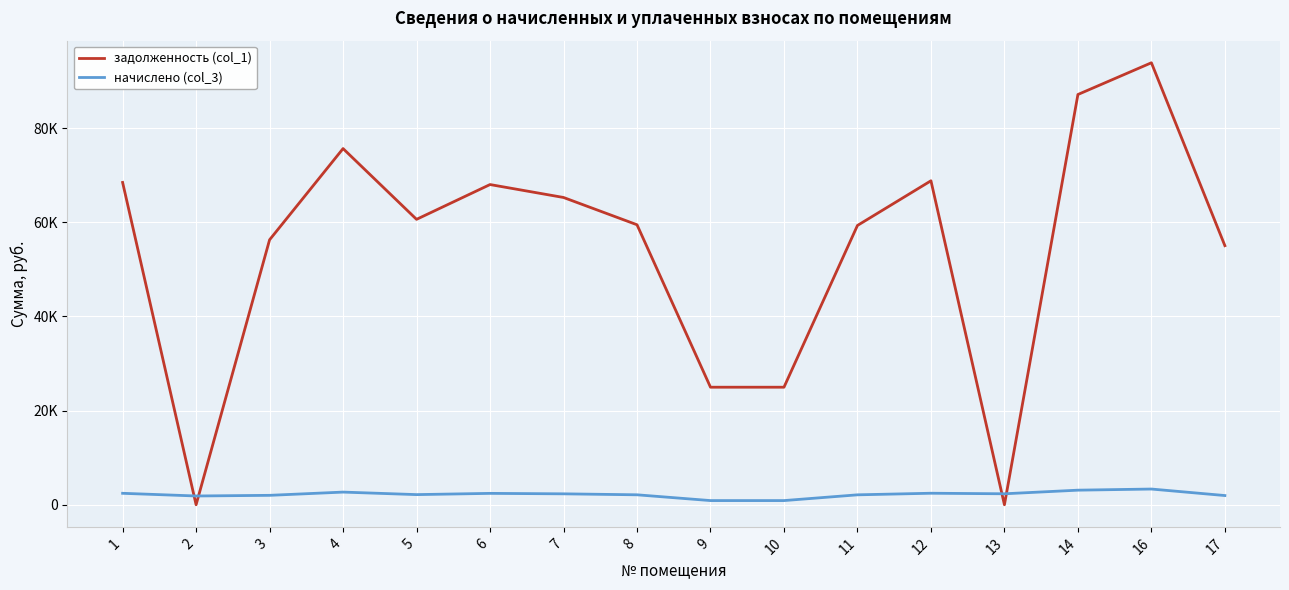

The начислено (col_3) series shows 2115.2 at 8. True or false?

True